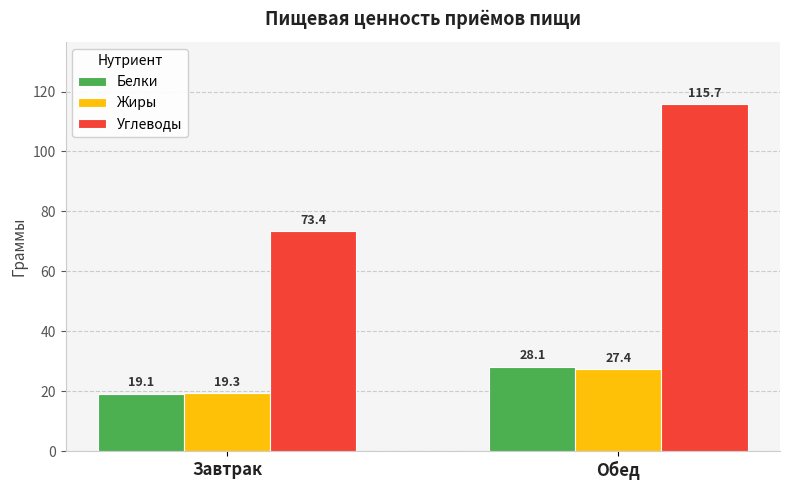

What is the value of the Углеводы bar at the 1st from the left?

73.4